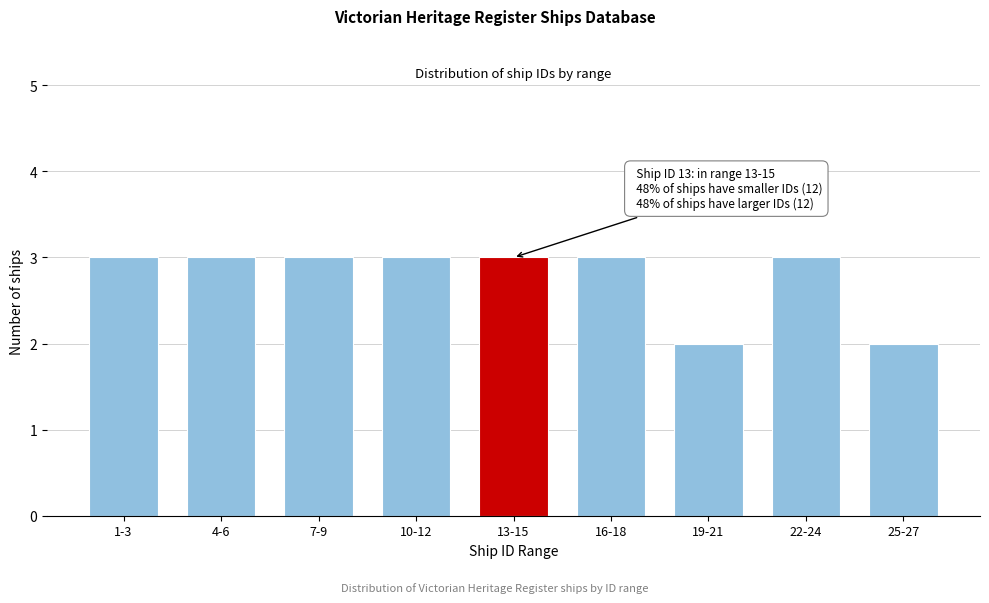

Reading right to left, what are all the values shown in this chart?

2	3	2	3	3	3	3	3	3